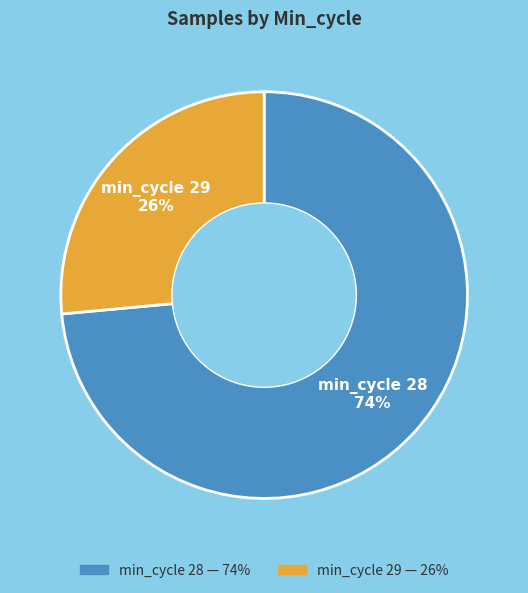

Is there a majority slice in this chart?

Yes